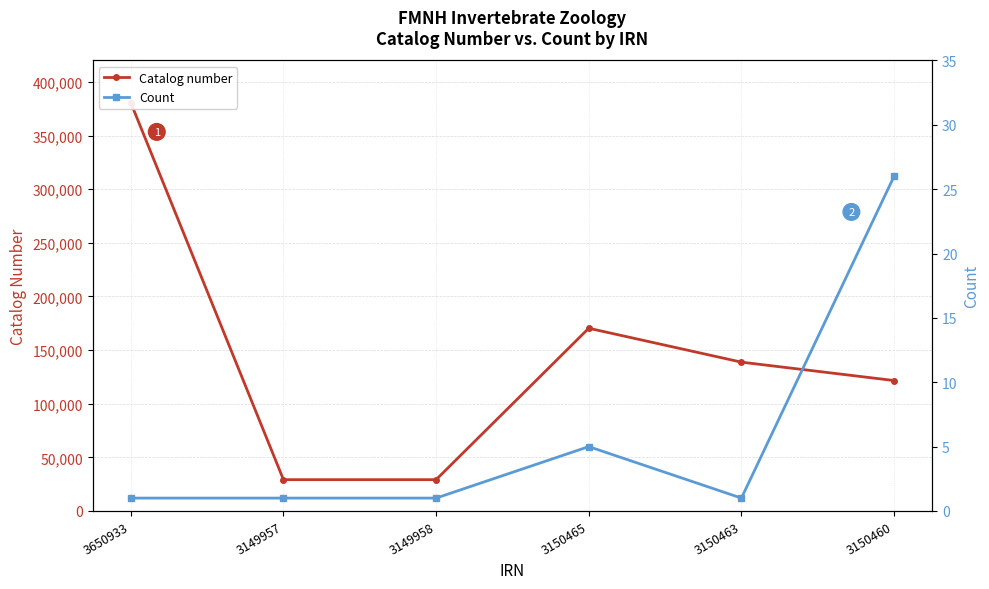

Does the chart display data point markers on the line(s)?

Yes